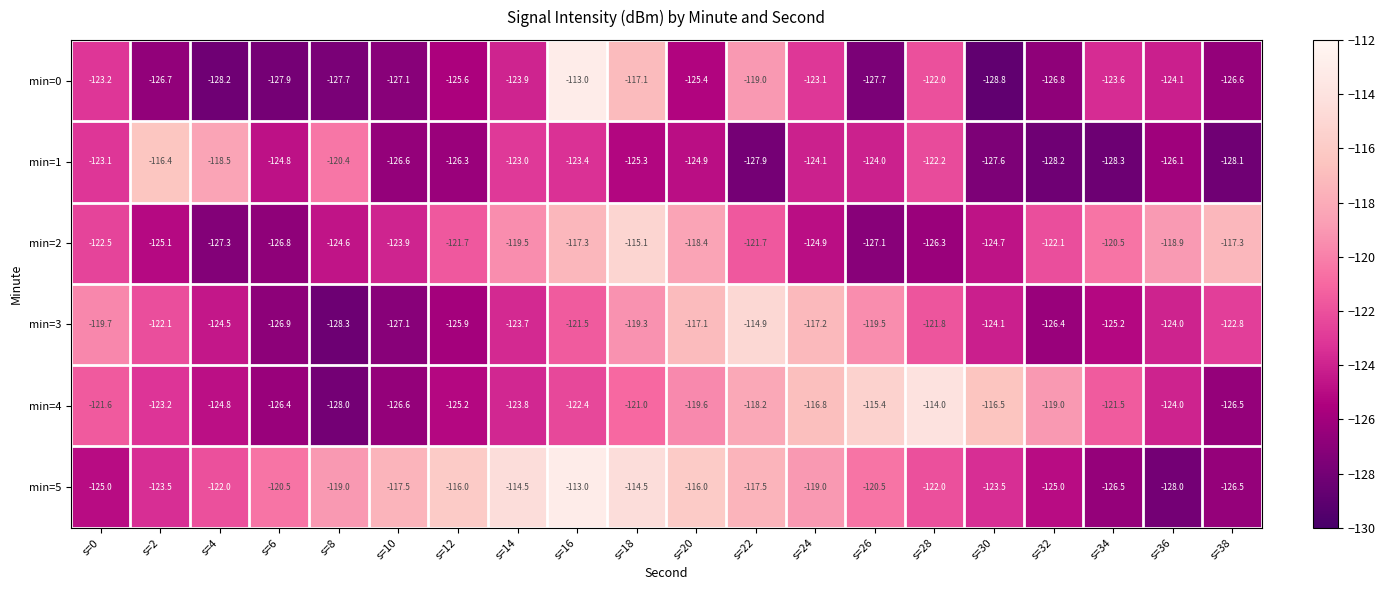

At which category does the chart reach its peak across all series?

s=16